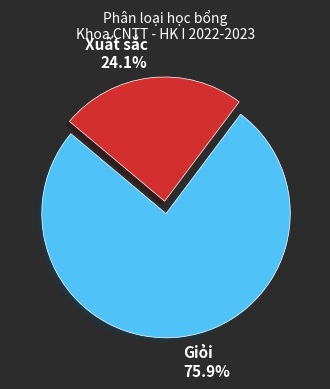

Which slice is the smallest?

Xuất sắc